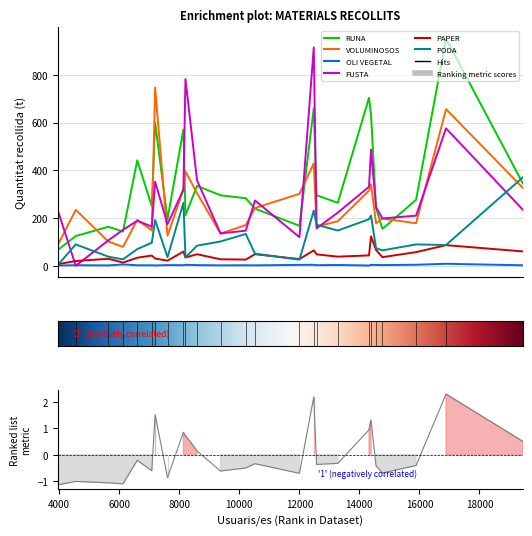

Count the number of categories in the chart.

25